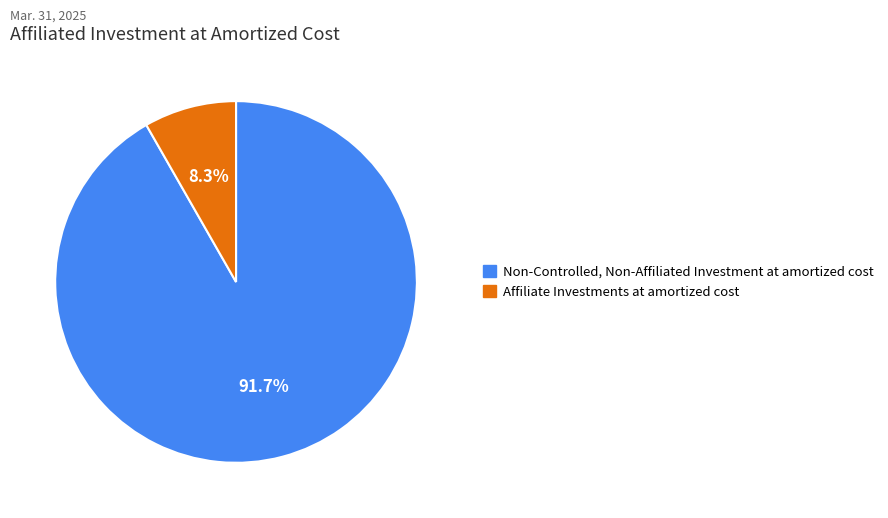

Count the number of slices in the pie.

2